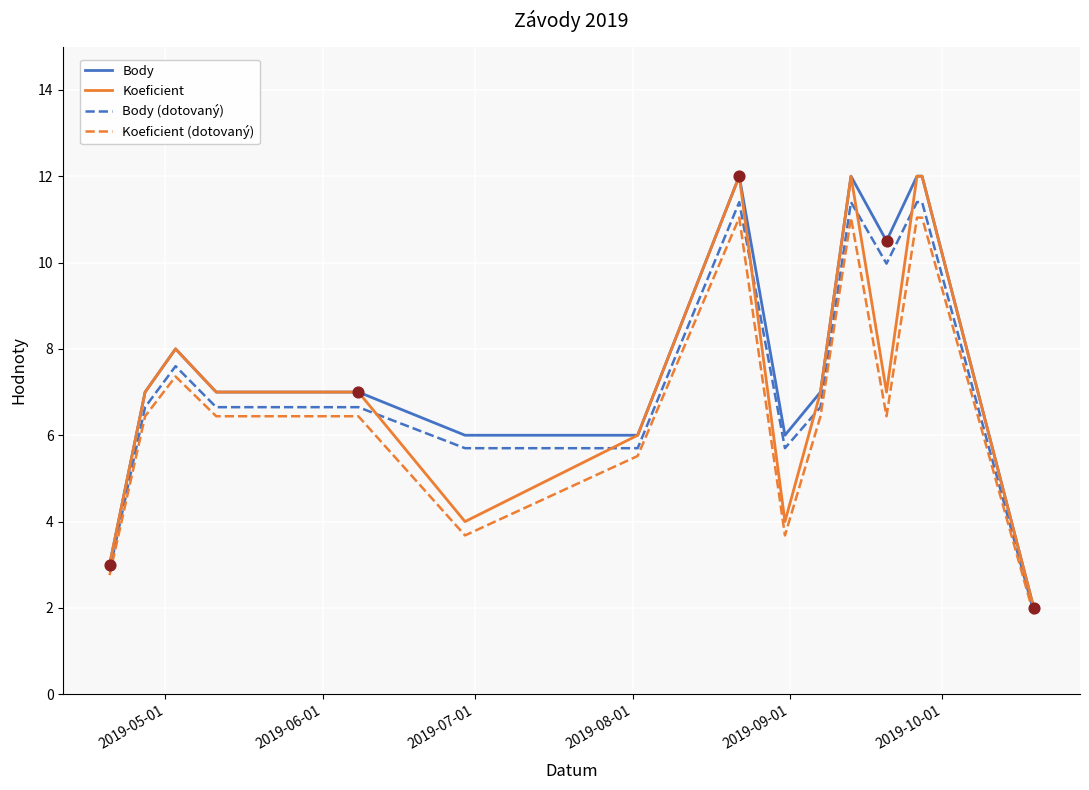

Which series has the largest total across all categories?

Body